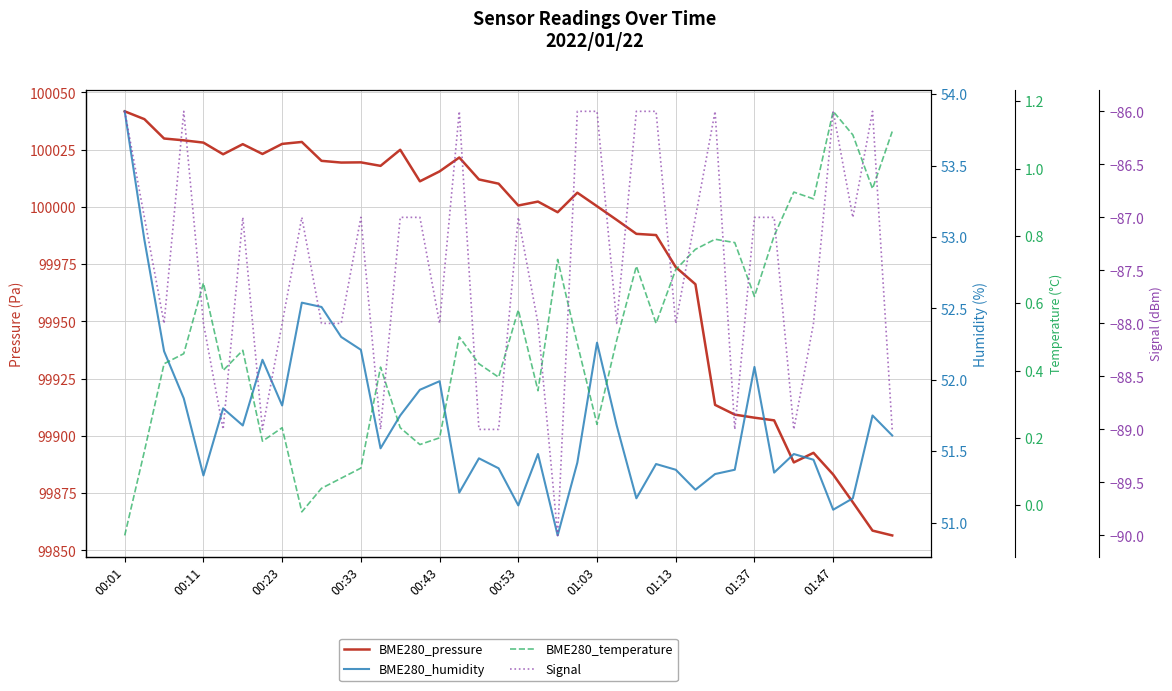

Which category has the highest value across all series?

00:01